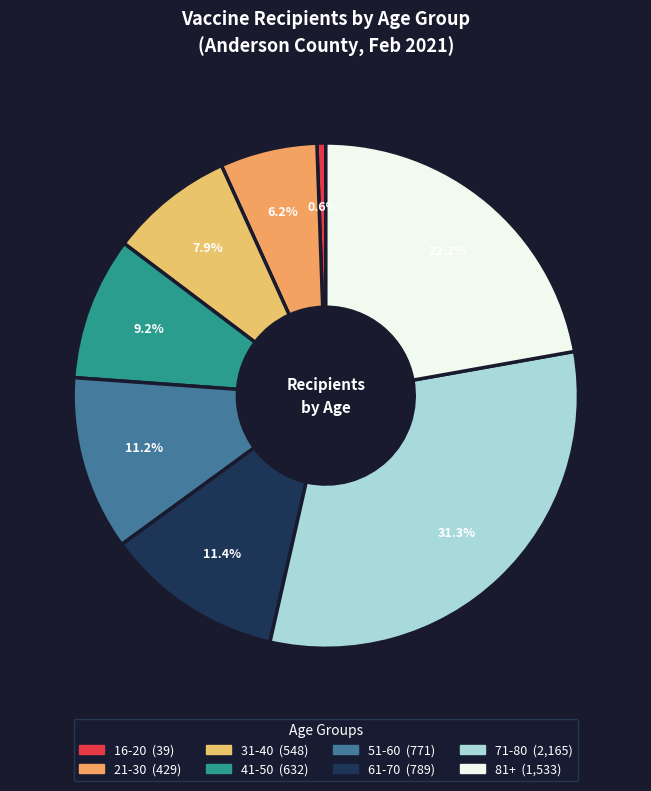

Which slice is the largest?

71-80